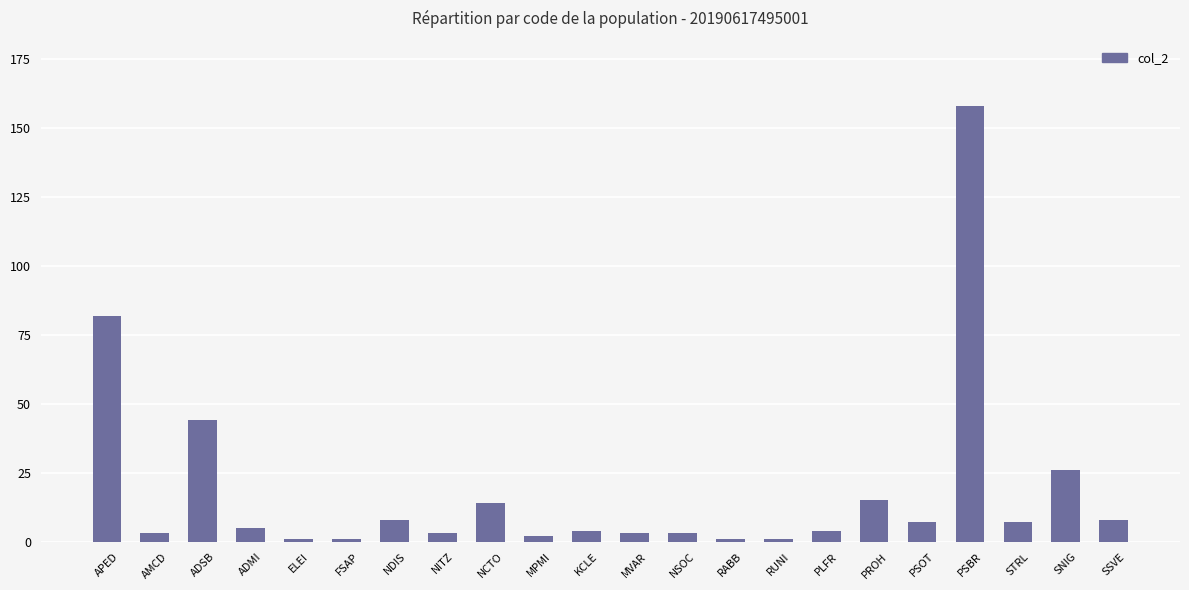

What is the label of the 16th bar from the left?

PLFR